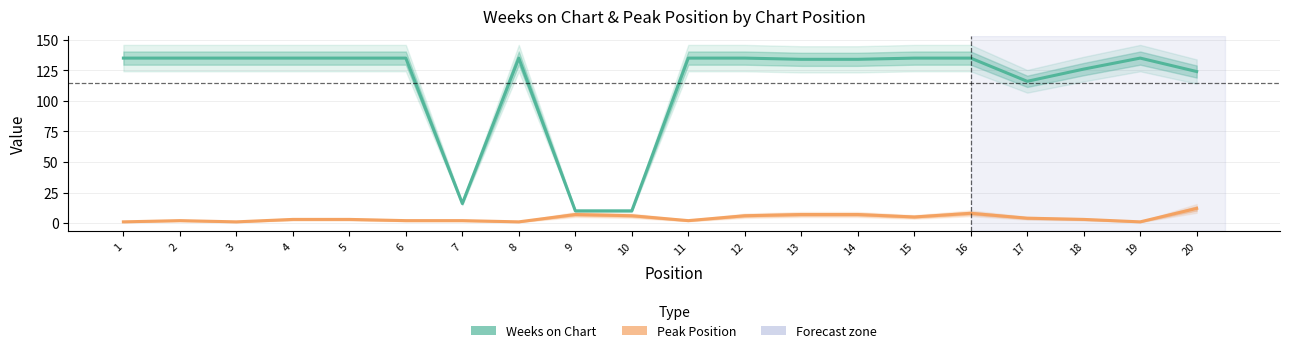

Reading right to left, list all the values displayed in this chart.

Weeks on Chart: 20=124	19=135	18=126	17=116	16=135	15=135	14=134	13=134	12=135	11=135	10=10	9=10	8=135	7=16	6=135	5=135	4=135	3=135	2=135	1=135
Peak Position: 20=12	19=1	18=3	17=4	16=8	15=5	14=7	13=7	12=6	11=2	10=6	9=7	8=1	7=2	6=2	5=3	4=3	3=1	2=2	1=1